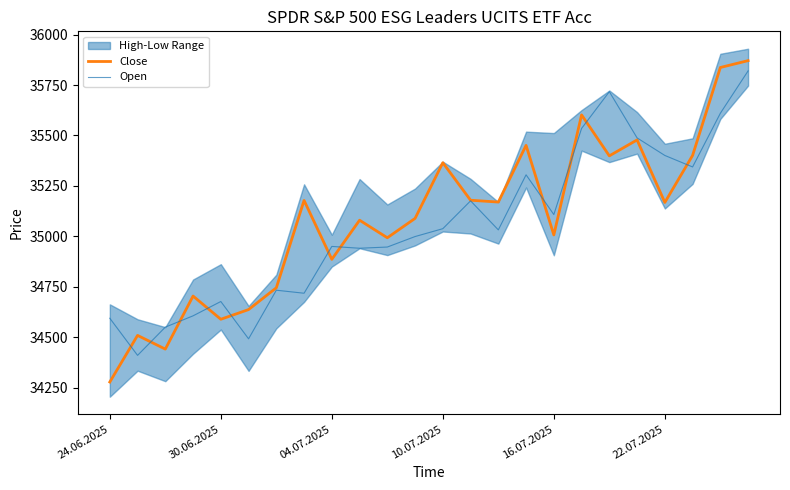

How many values in the Close series exceed 35168?

11